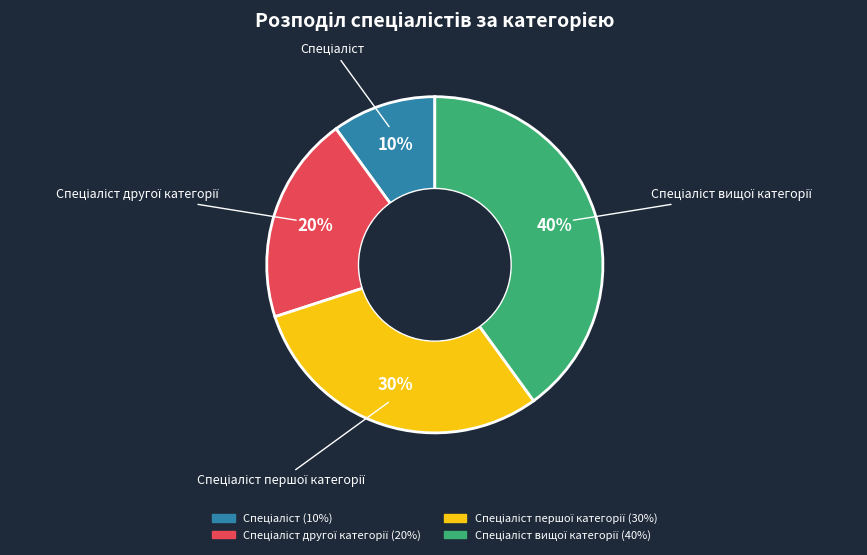

Is there any slice that represents more than half of the pie?

No